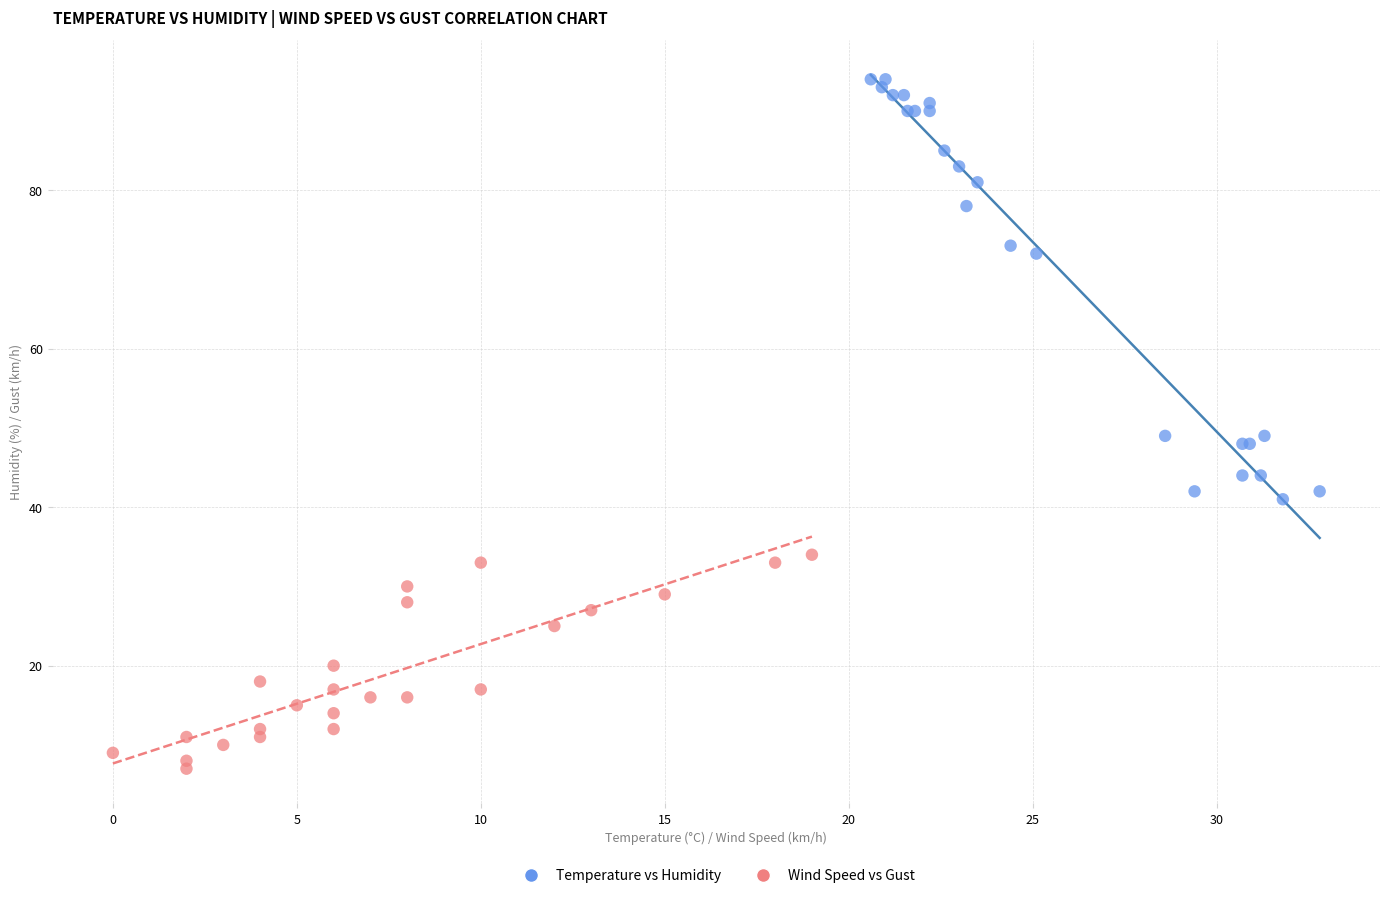

Which series has the largest Y range (max minus min)?

Temperature vs Humidity